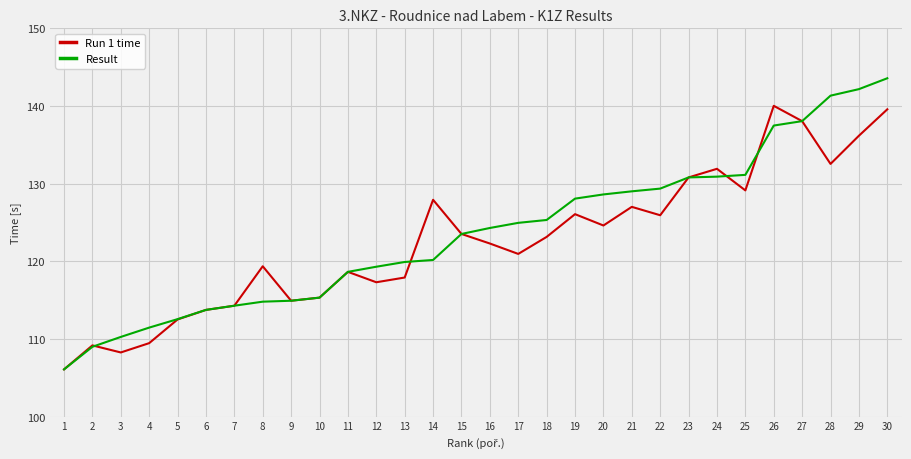

True or false: Result has a value of 142.2 at 29.

True